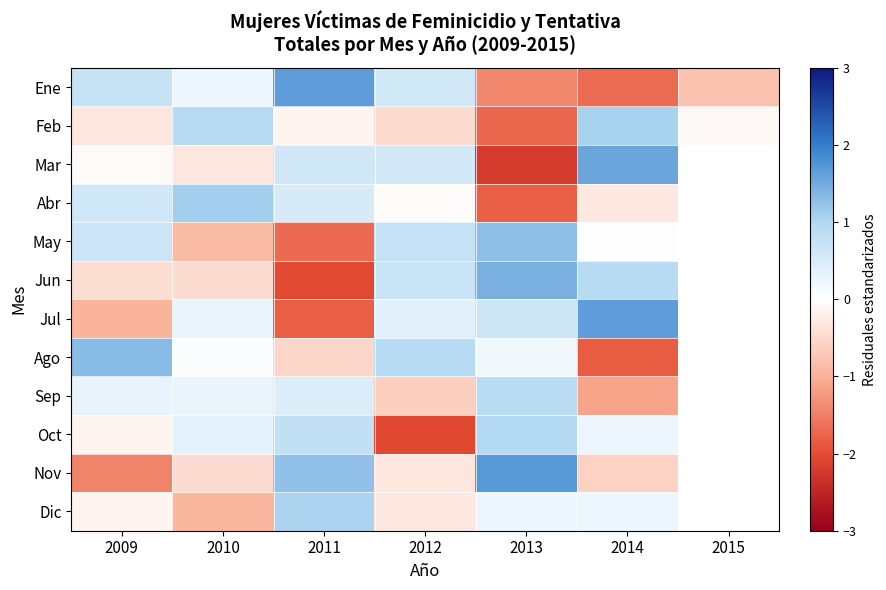

How many values in Jun are below zero?

3